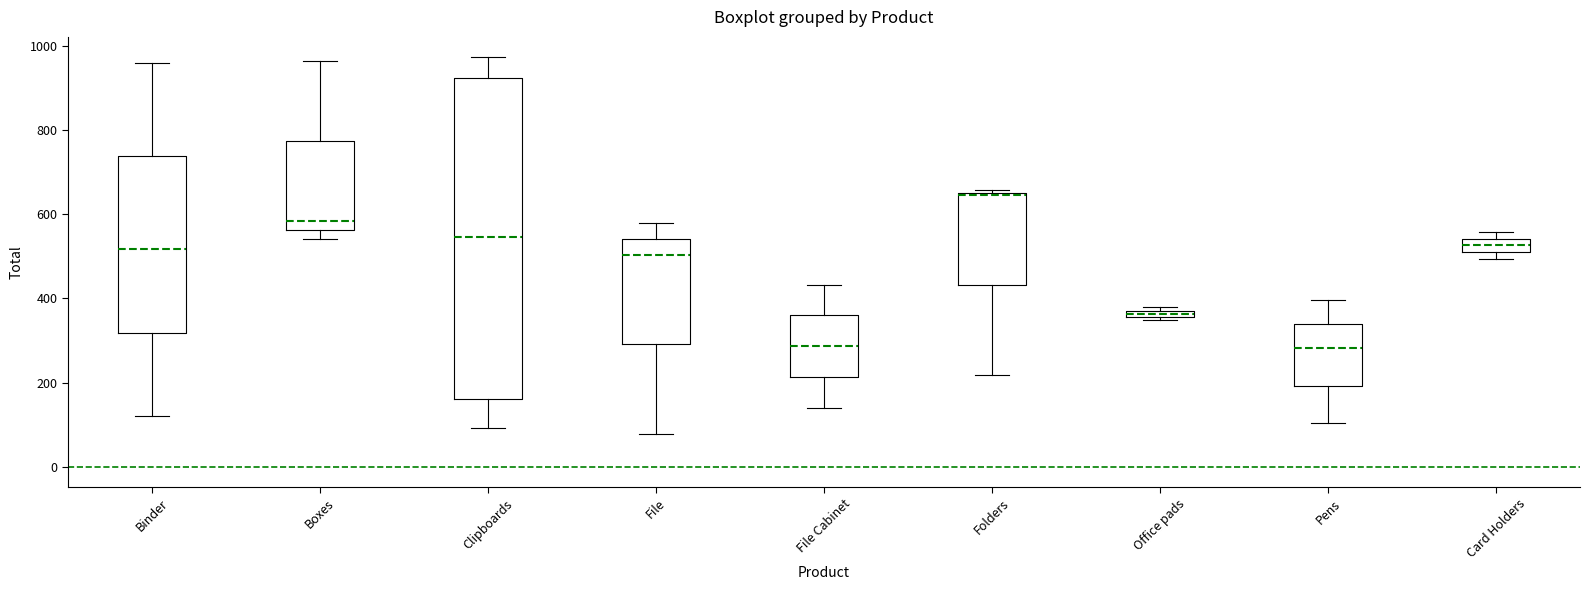

Which box is the tallest, from its lower edge to its upper edge?

Clipboards